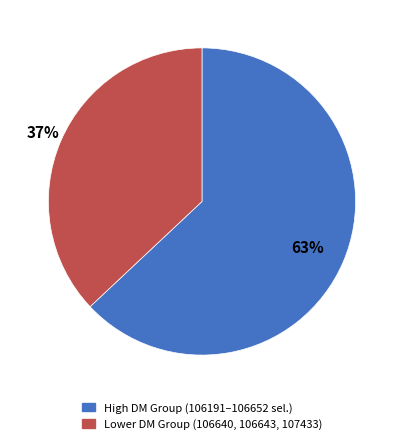

To the nearest percent, what is the difference between the largest and smallest slice percentages?

26%